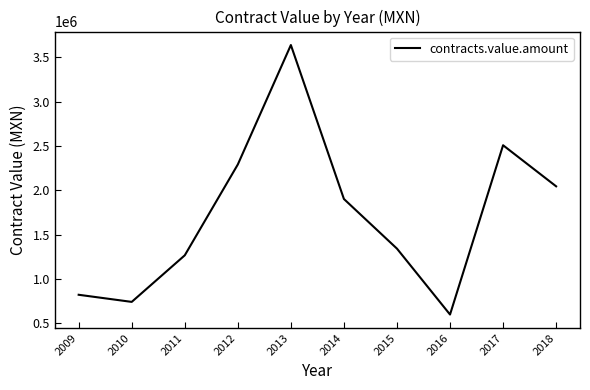

Rank the categories by value from highest to lowest.

2013, 2017, 2012, 2018, 2014, 2015, 2011, 2009, 2010, 2016